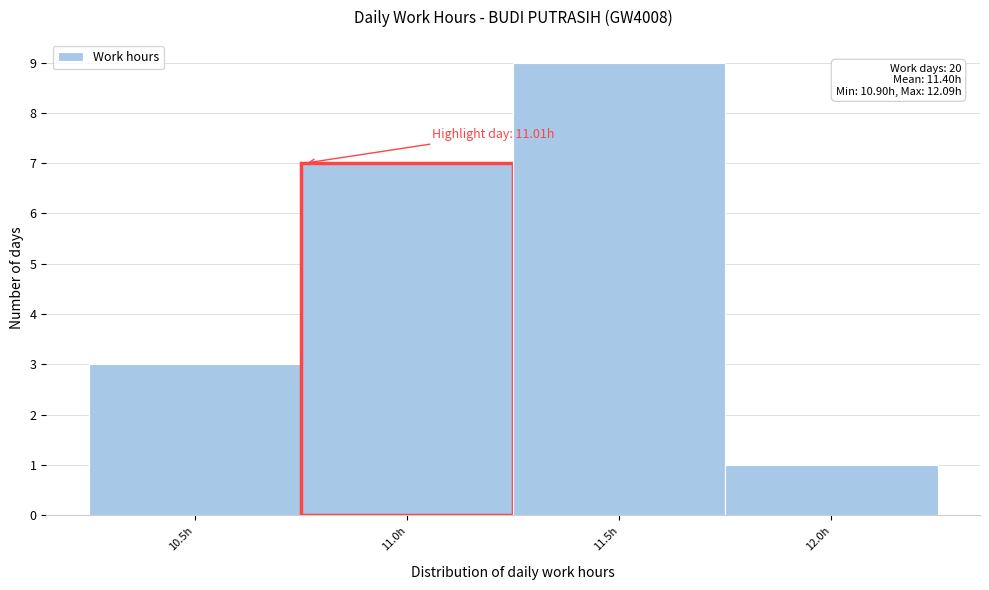

Reading left to right, list all the values displayed in this chart.

3	7	9	1